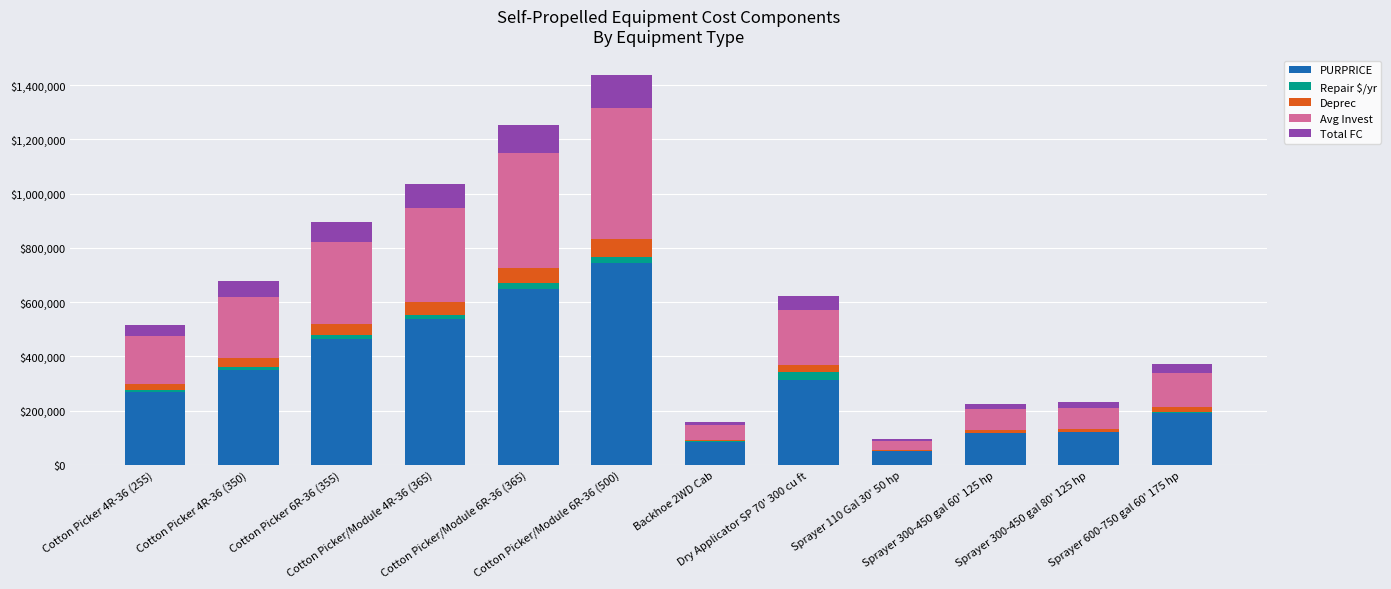

List the series in order of their peak value, lowest first.

Repair $/yr, Deprec, Total FC, Avg Invest, PURPRICE